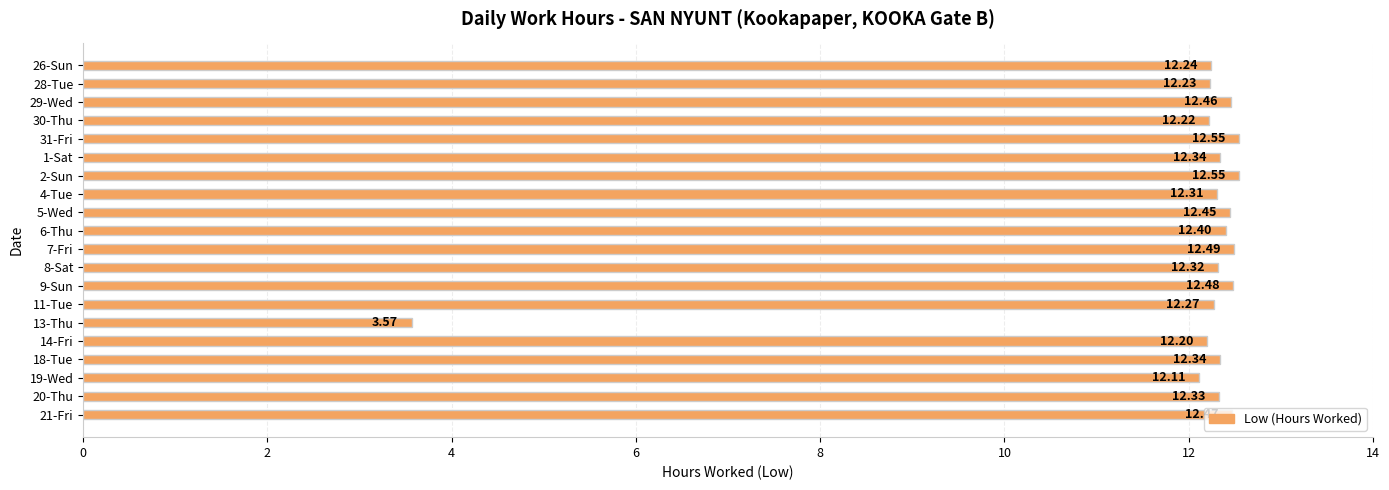

What is the change in value from 4-Tue to 9-Sun?

+0.2